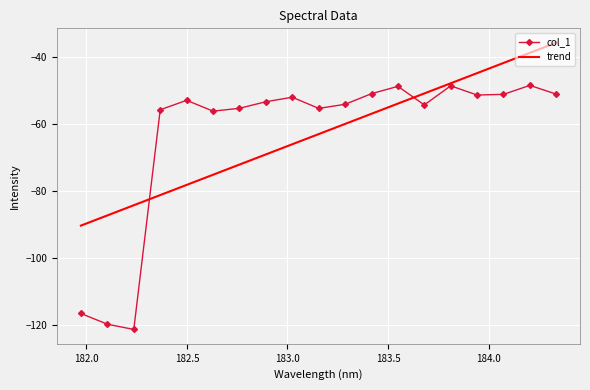

Which series has the widest spread of values?

col_1